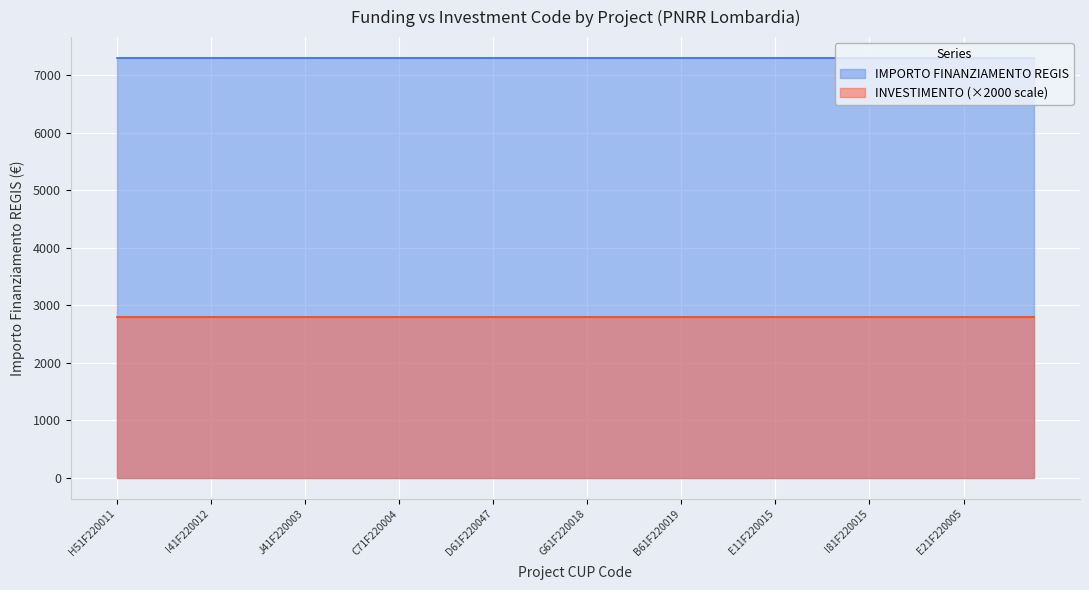

What is the label of the 31st point from the left?

J41F22001410006